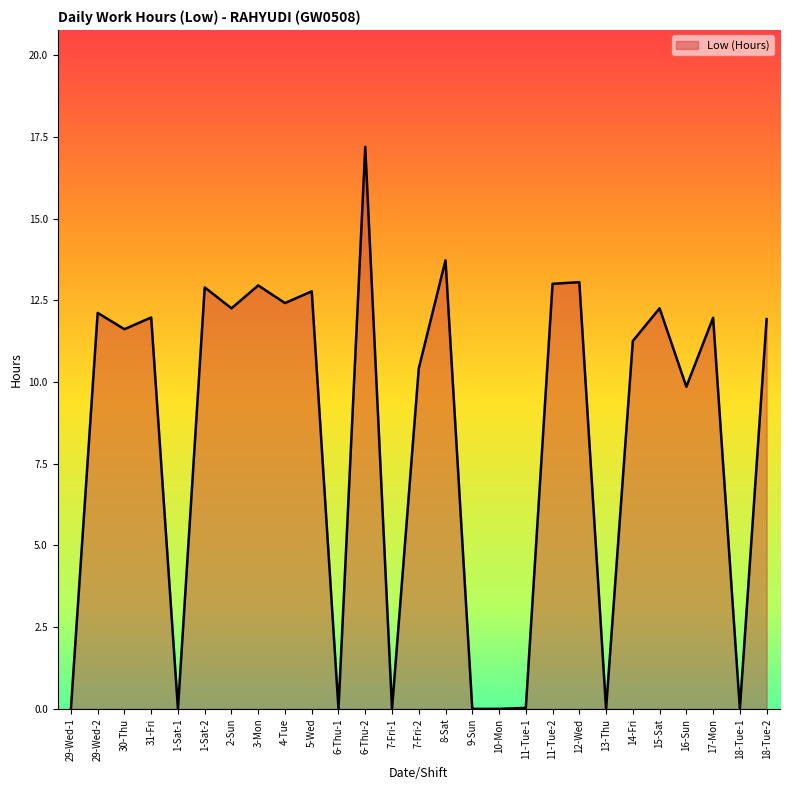

What is the greatest value displayed?

17.2